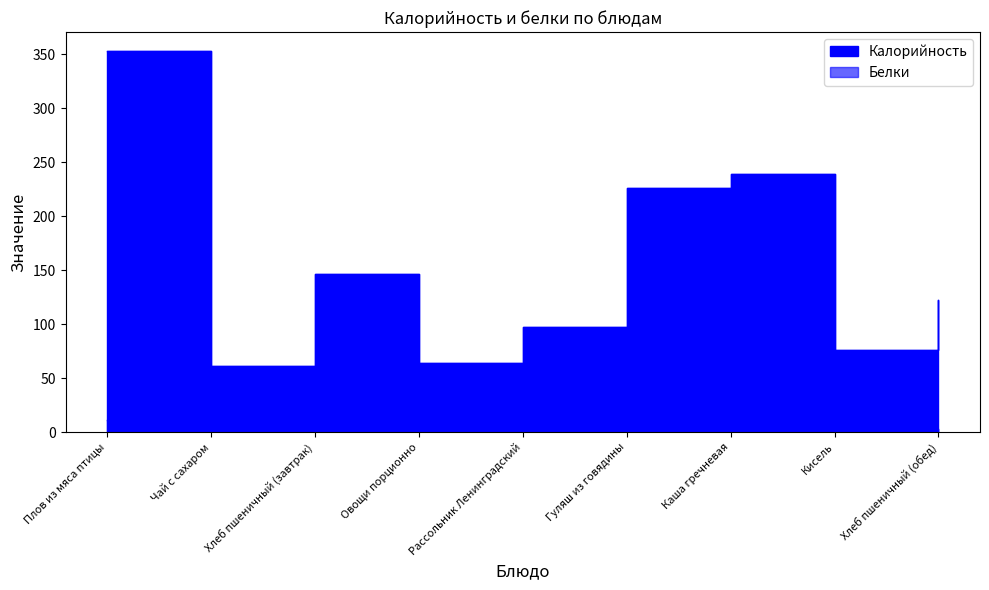

What is the sum of all Белки values?

46.0